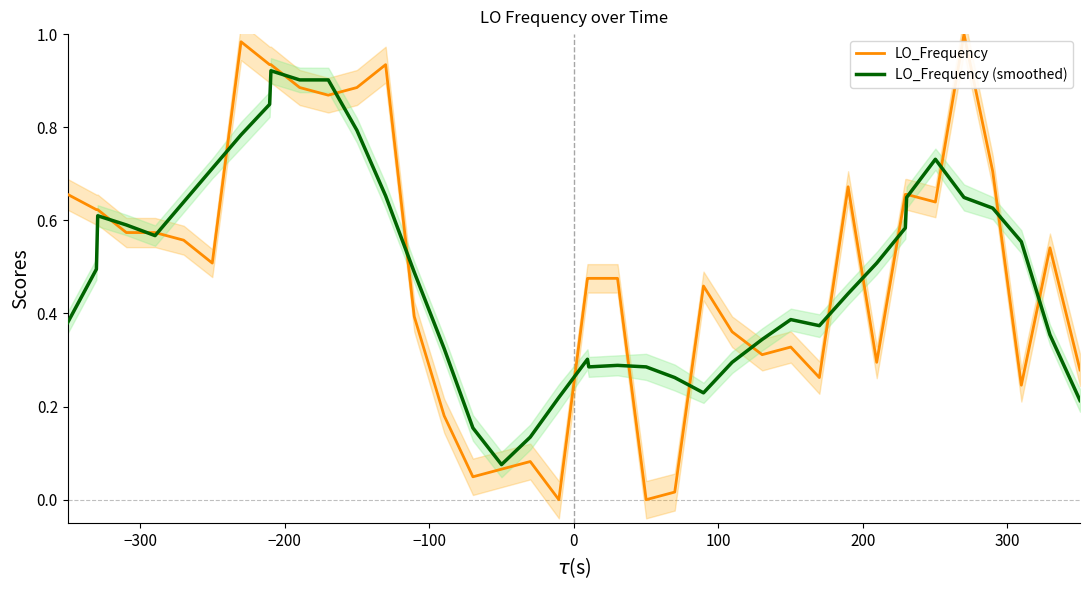

How many interior local peaks does the LO_Frequency series have?

8